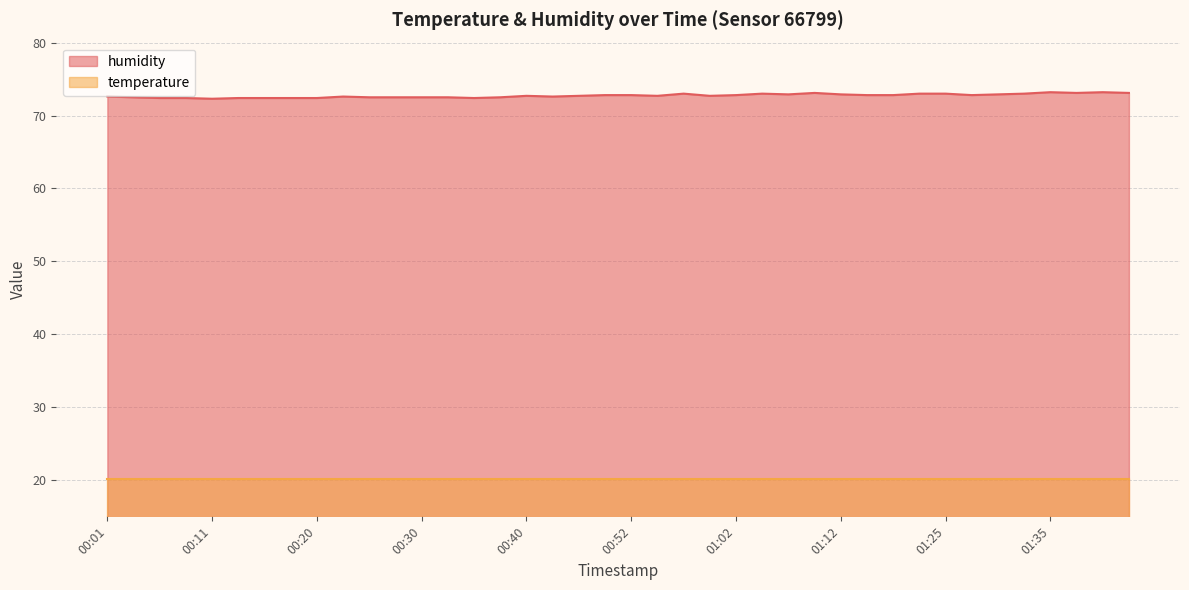

How many interior local peaks (higher than both neighbors) does the data have?

7